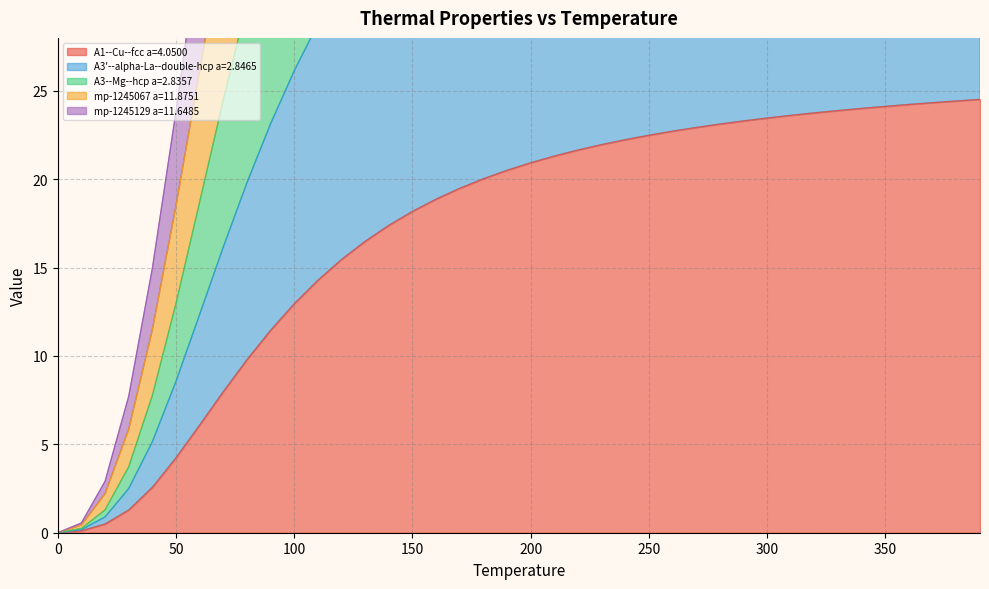

What is the maximum value shown in the chart?

121.8